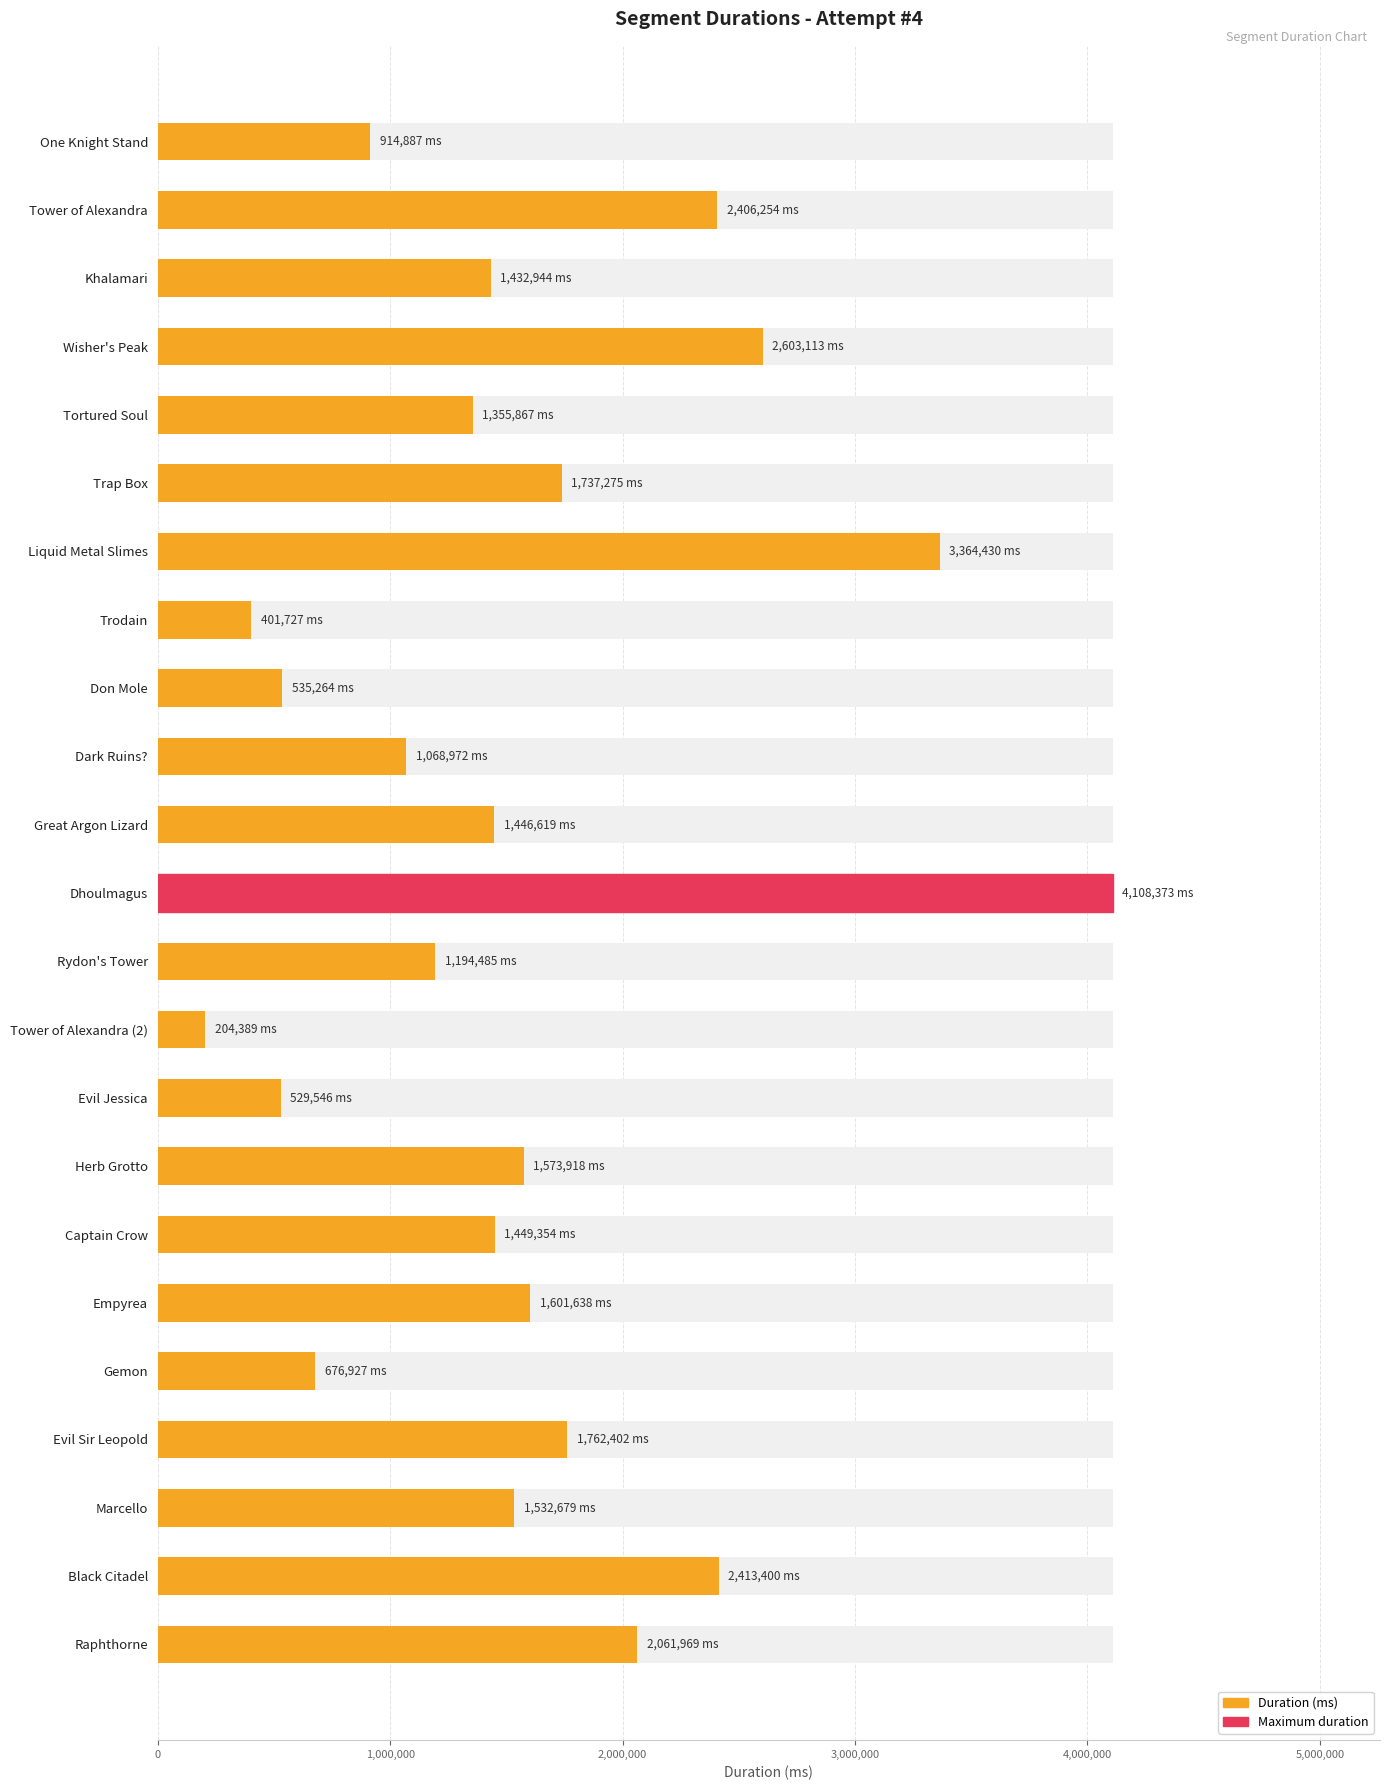

Reading left to right, what are all the values shown in this chart?

914887	2406254	1432944	2603113	1355867	1737275	3364430	401727	535264	1068972	1446619	4108373	1194485	204389	529546	1573918	1449354	1601638	676927	1762402	1532679	2413400	2061969